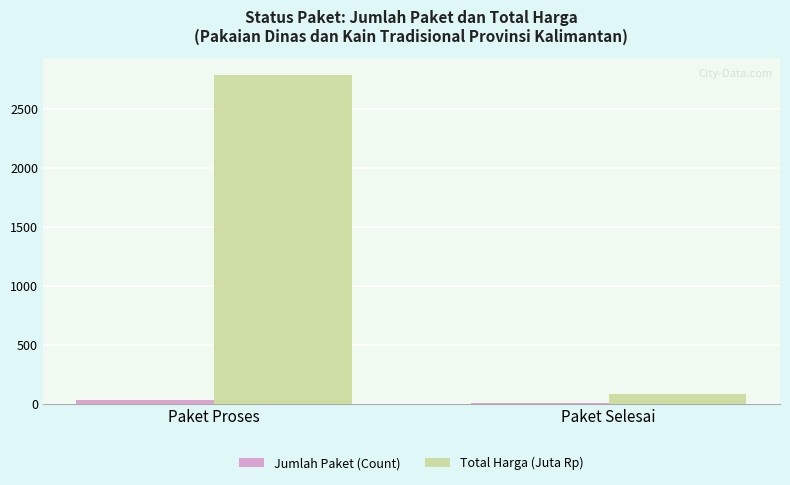

What are all the series names shown in the legend?

Jumlah Paket (Count), Total Harga (Juta Rp)